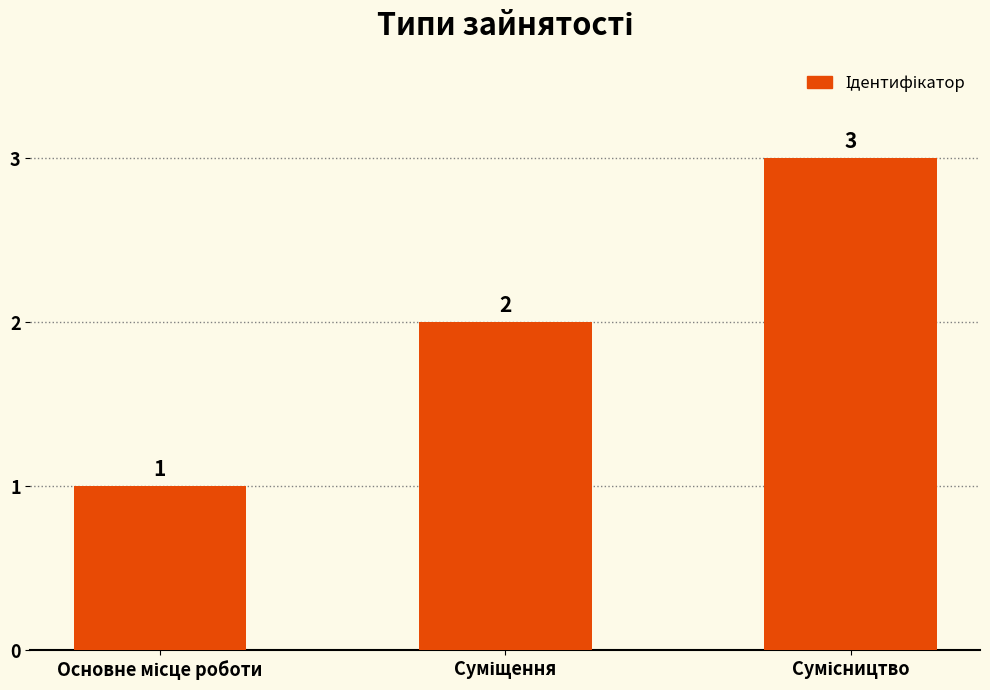

What is the sum of all values?

6